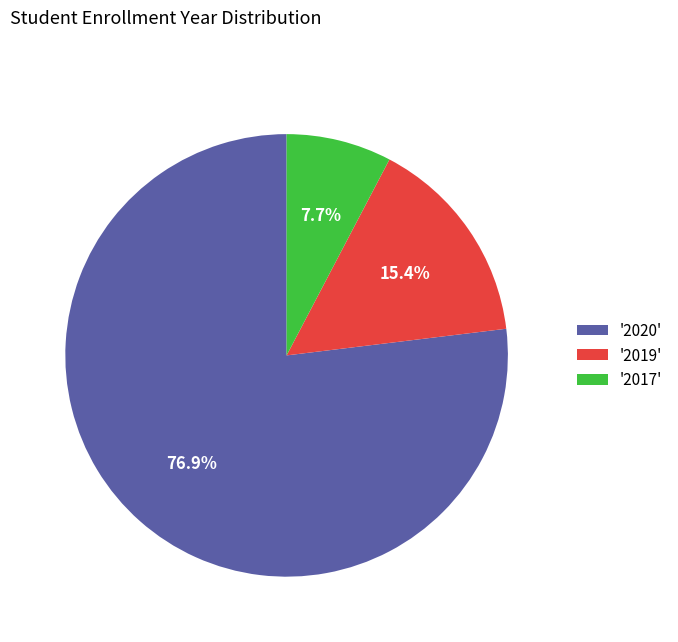

Which category has the biggest portion of the pie?

'2020'